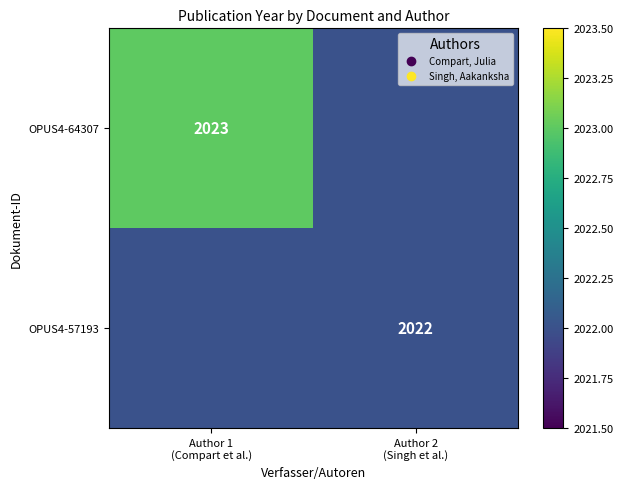

Which series changed the most between Author 1 (Compart et al.) and Author 2 (Singh et al.)?

OPUS4-64307